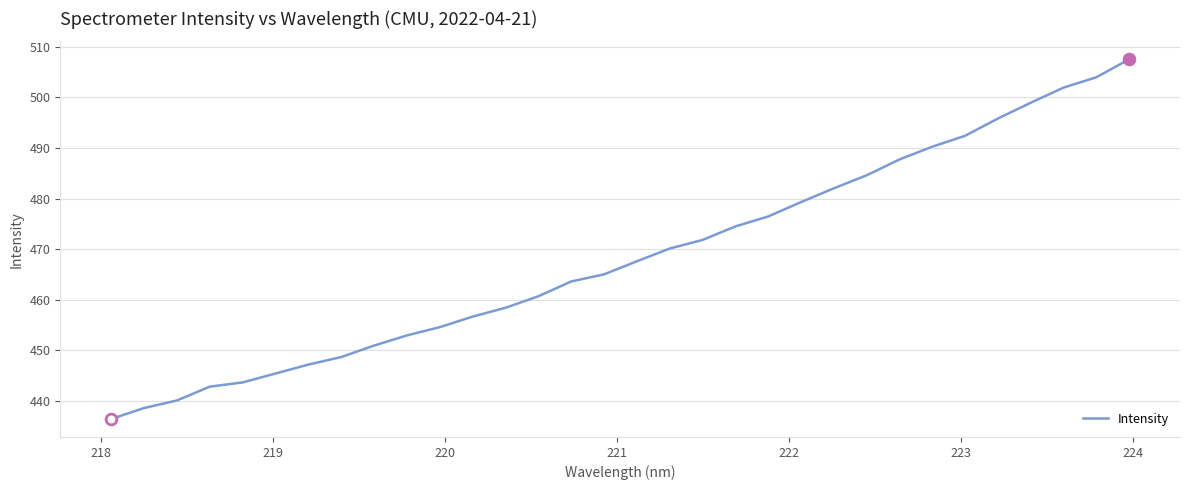

What is the difference between the maximum and minimum values?

71.1